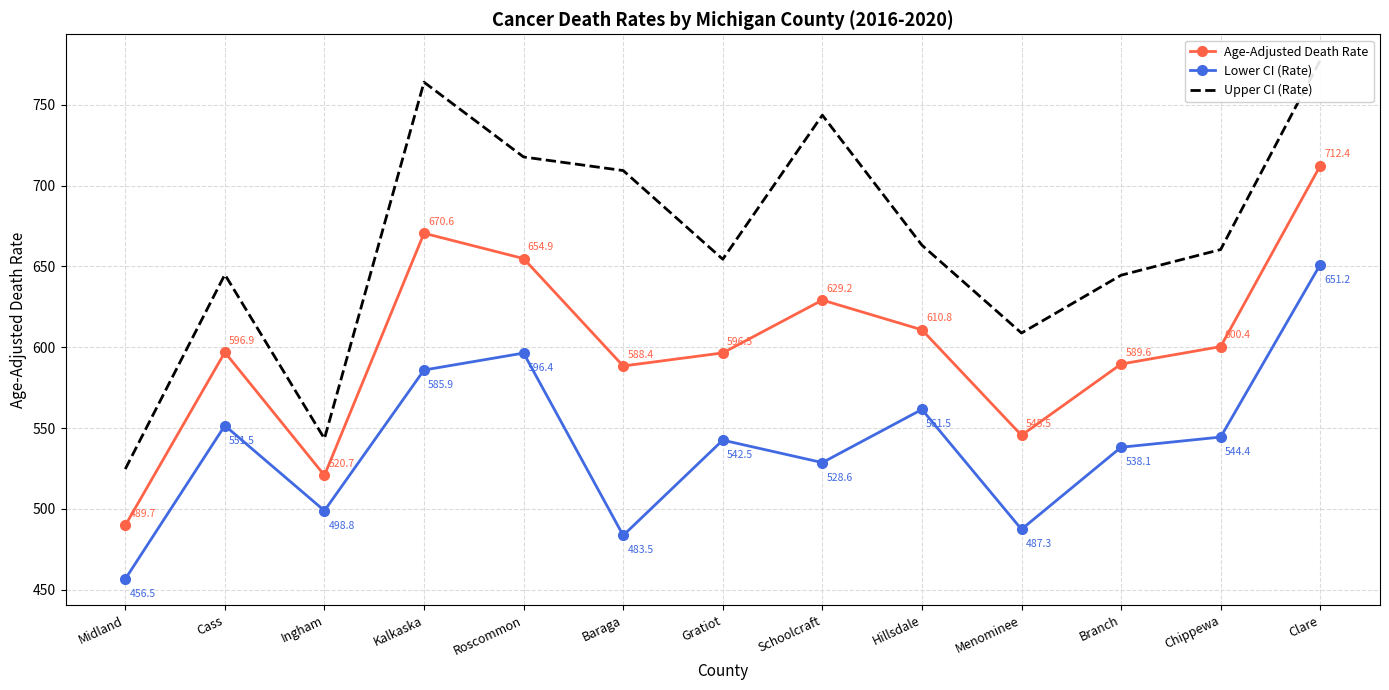

Is this an area chart (filled region under the line)?

No